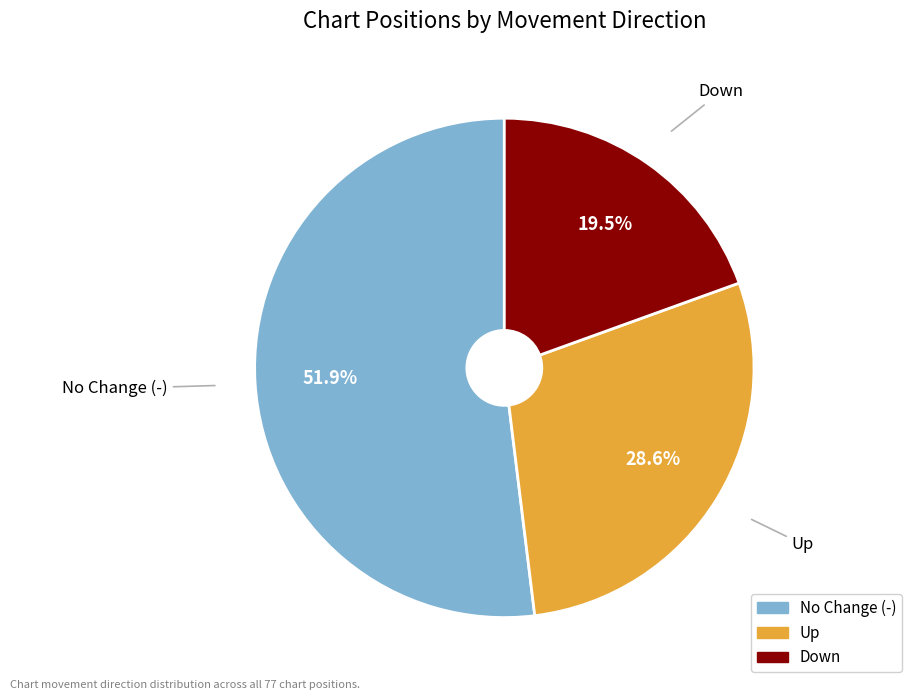

Which slice is the smallest?

Down